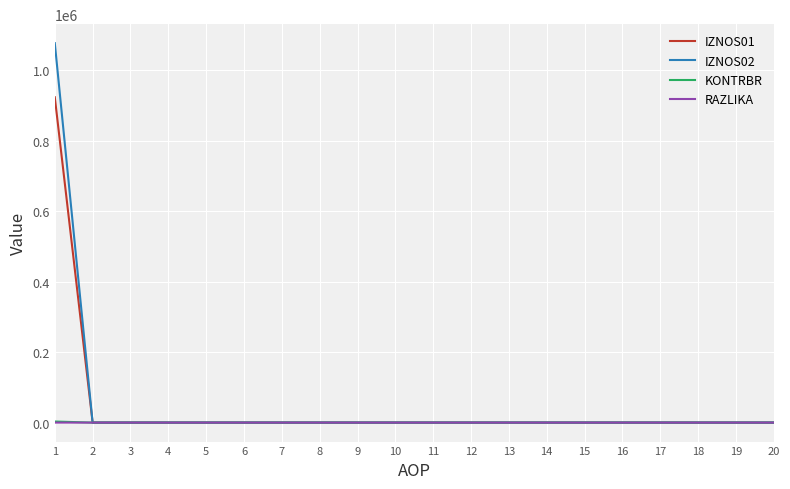

What are all the series names shown in the legend?

IZNOS01, IZNOS02, KONTRBR, RAZLIKA